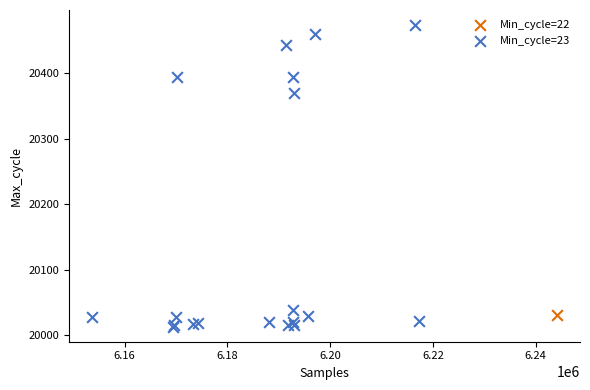

What are all the series names shown in the legend?

Min_cycle=22, Min_cycle=23